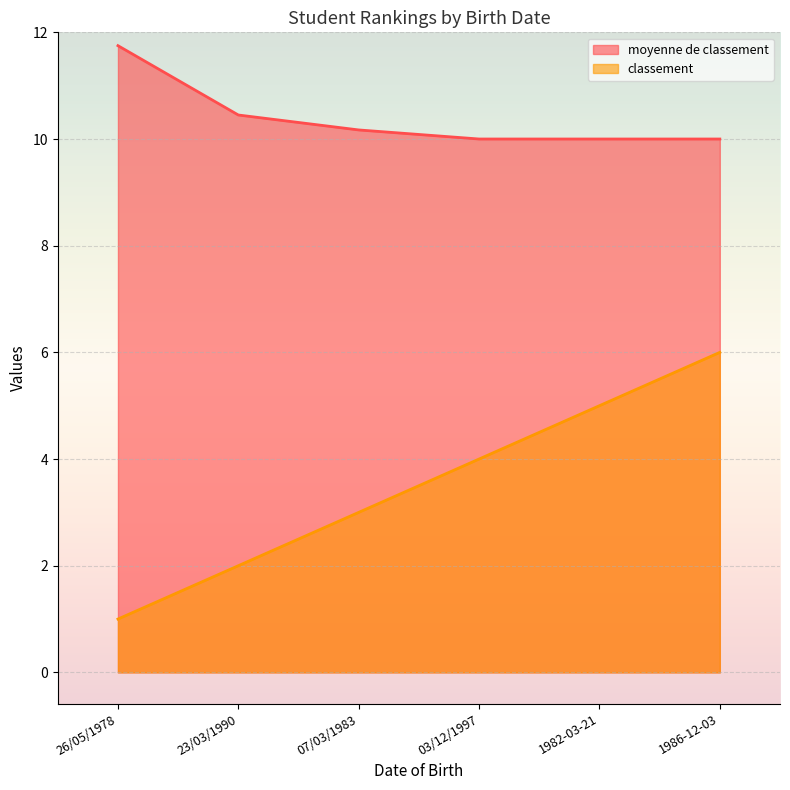

How many categories are shown in the chart?

6